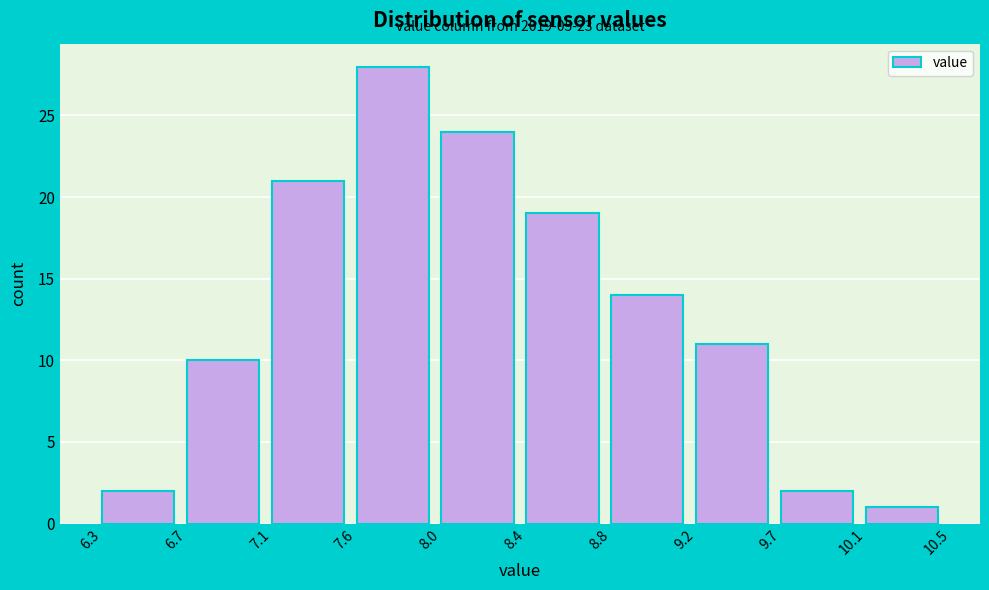

Over which range of the x-axis is the bar tallest?

7.6 to 8.0